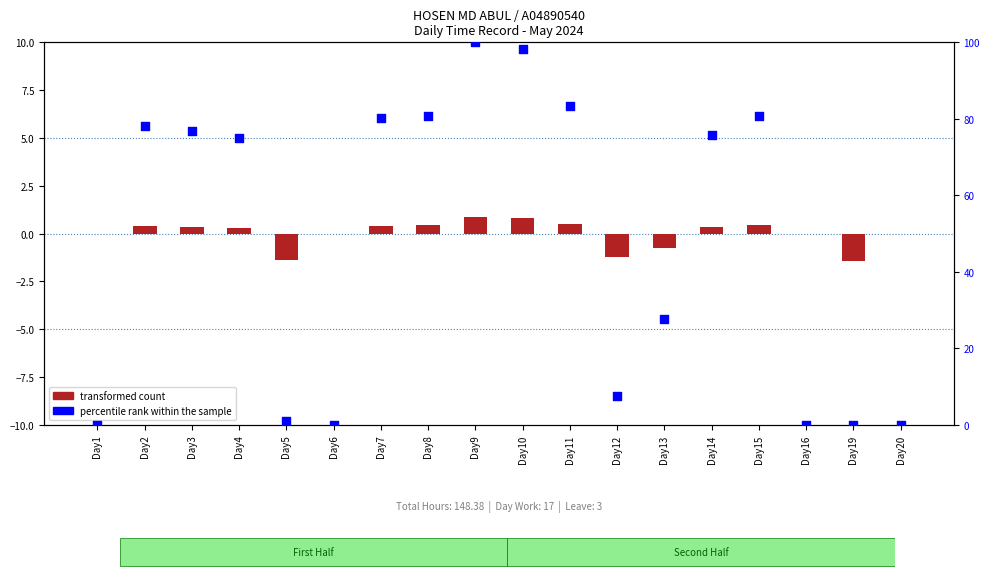

Which series contains the lowest Y value?

transformed count